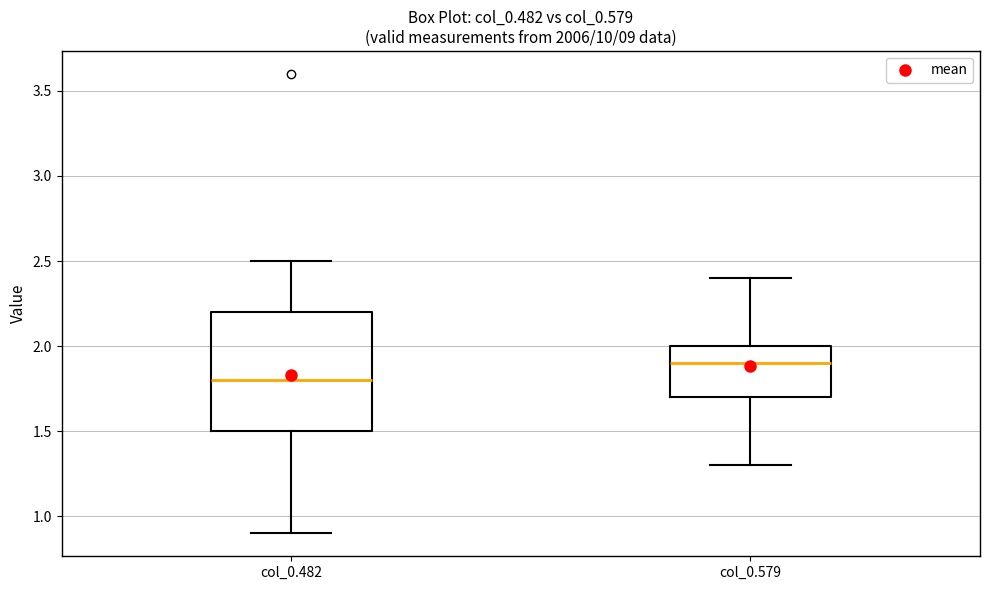

Where does the upper whisker of the box for col_0.482 end on the y-axis? The values are not printed on the chart, so give them approximately, as read against the axis.

2.5